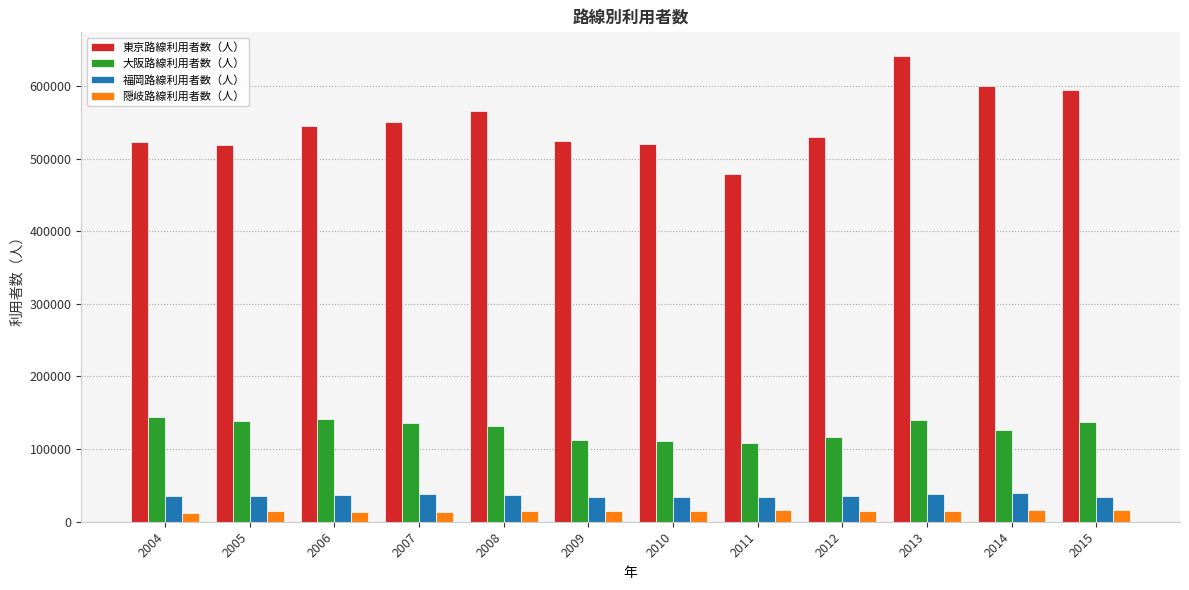

What is the maximum value for 大阪路線利用者数（人）?

143889